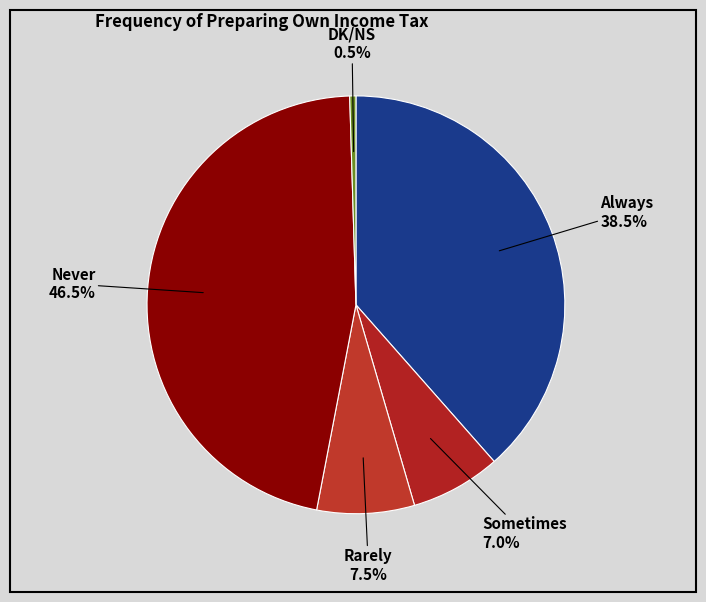

How many slices are in this pie chart?

5